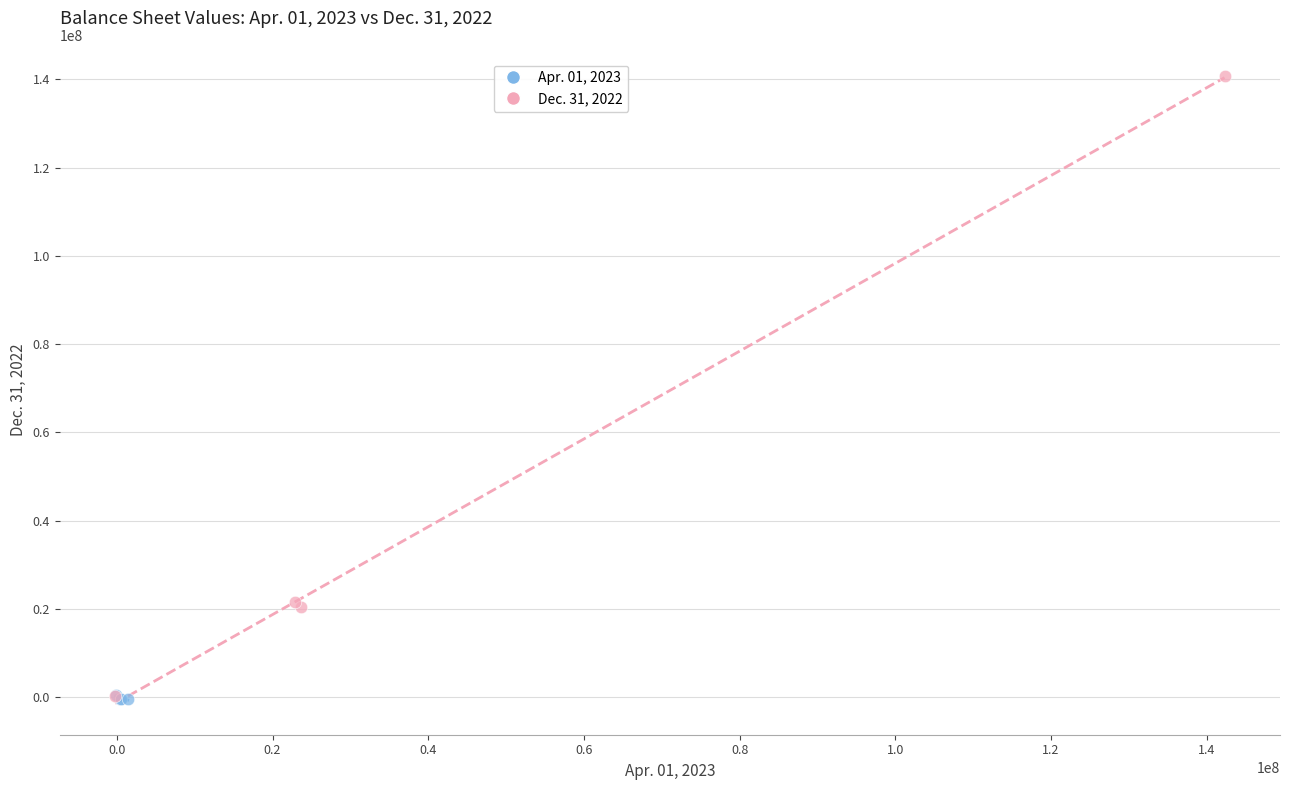

What are all the series names shown in the legend?

Apr. 01, 2023, Dec. 31, 2022